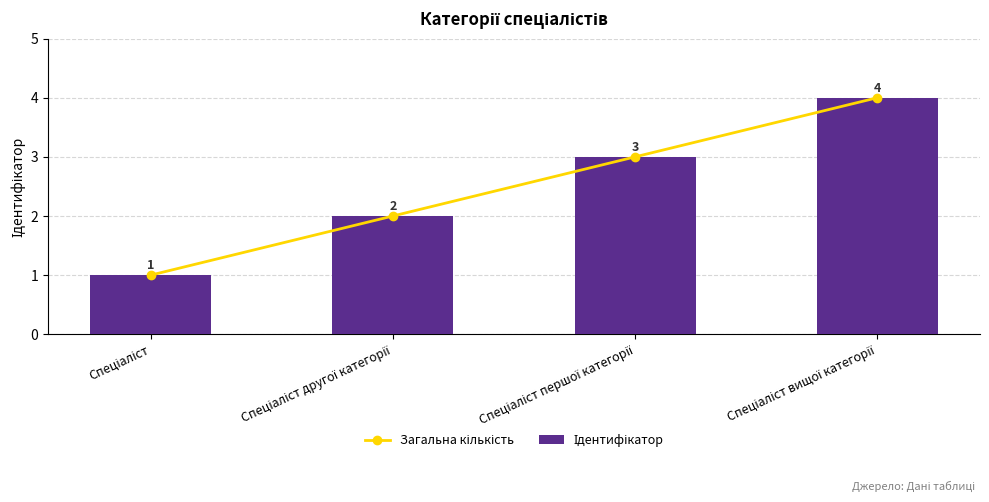

Which series has the widest spread of values?

Загальна кількість